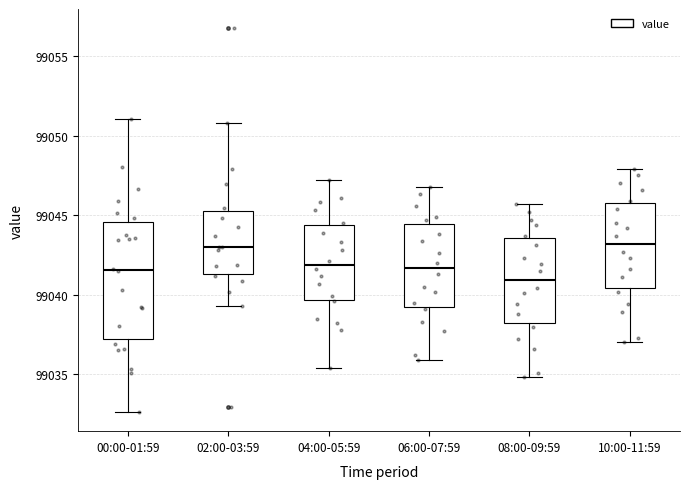

Comparing the boxes themselves (not the whiskers), which one is the tallest?

00:00-01:59